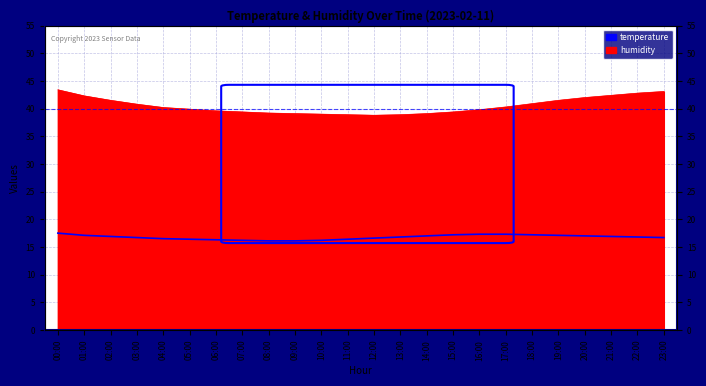

What value does the data have at 08:00?

16.1